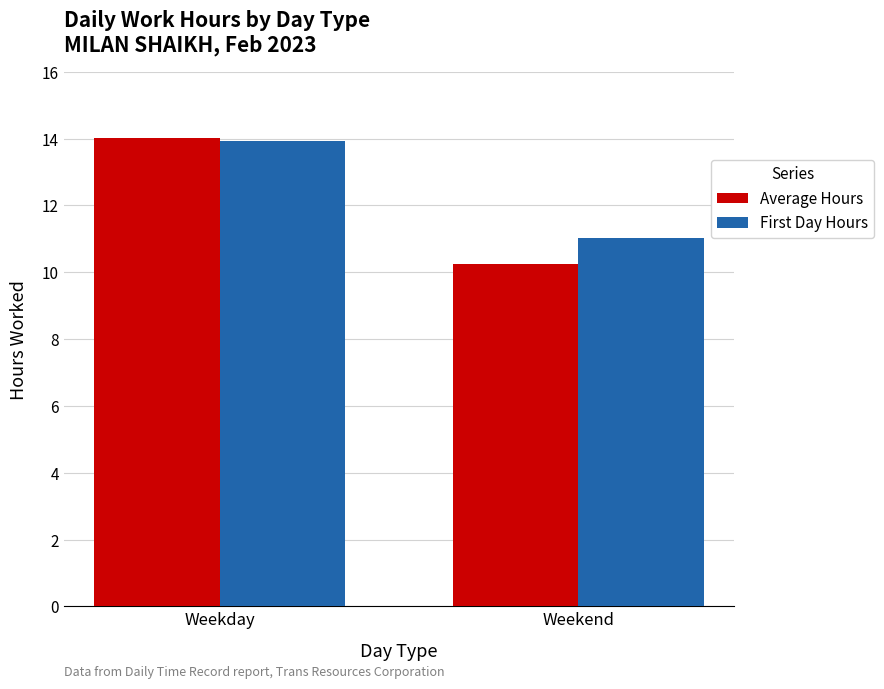

Rank the categories by Average Hours value from highest to lowest.

Weekday, Weekend